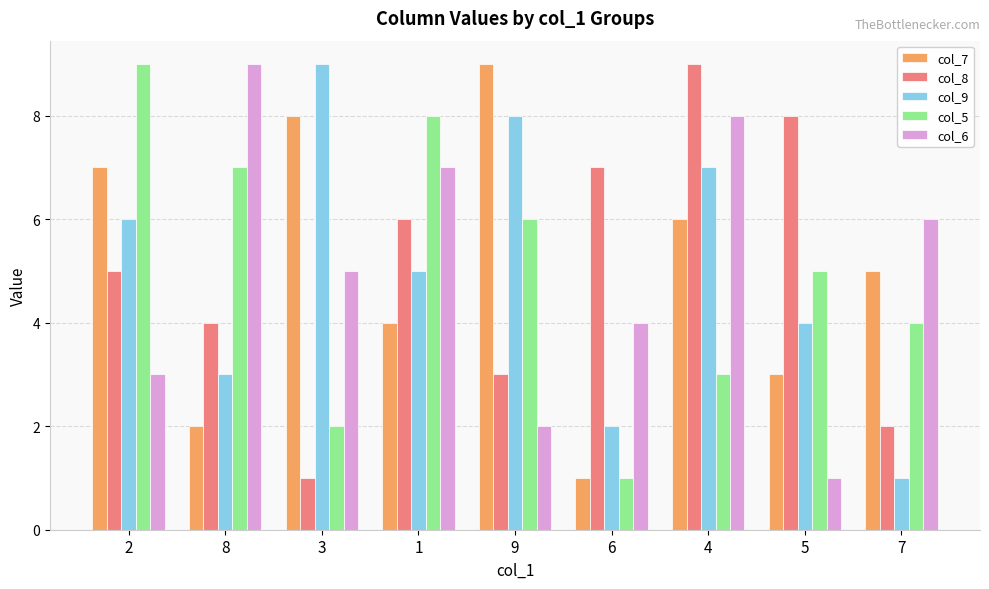

How many bars are there in total?

45